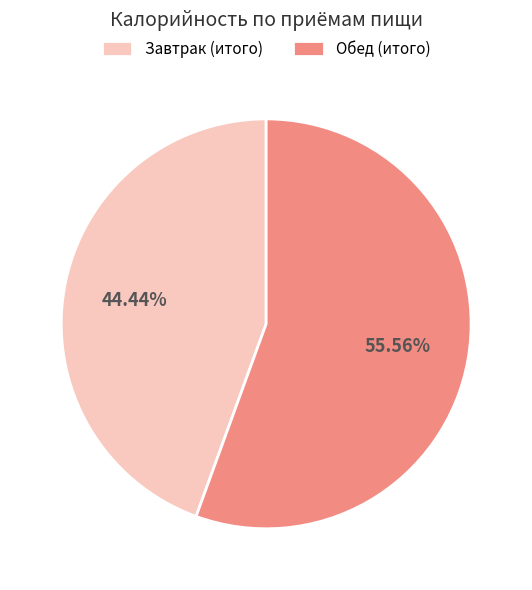

How many slices are in this pie chart?

2